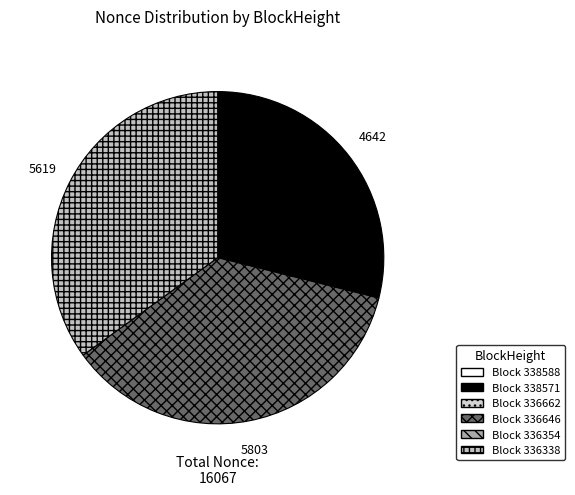

Which slice is the smallest?

336354